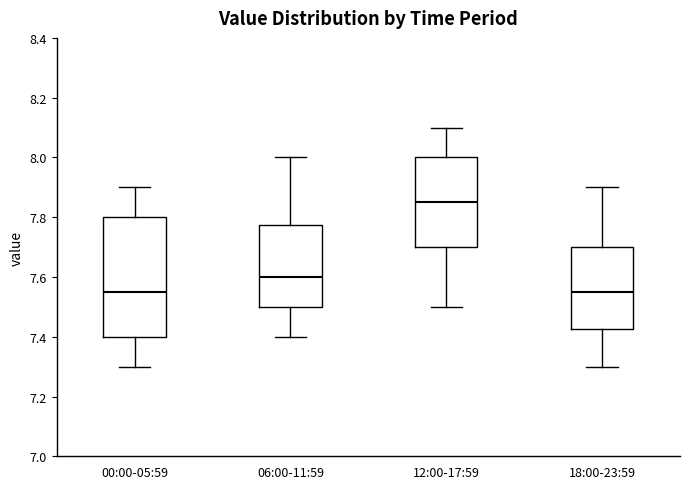

Where is the upper edge of the box for 18:00-23:59 on the y-axis? The values are not printed on the chart, so give them approximately, as read against the axis.

7.70